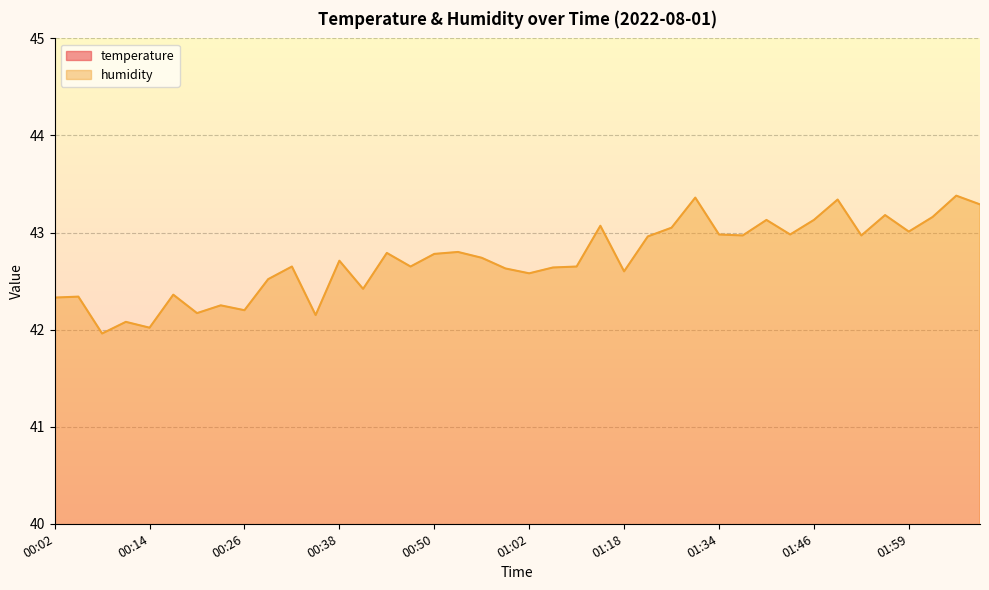

What is the difference between the humidity values at 01:05 and 01:31?

0.7